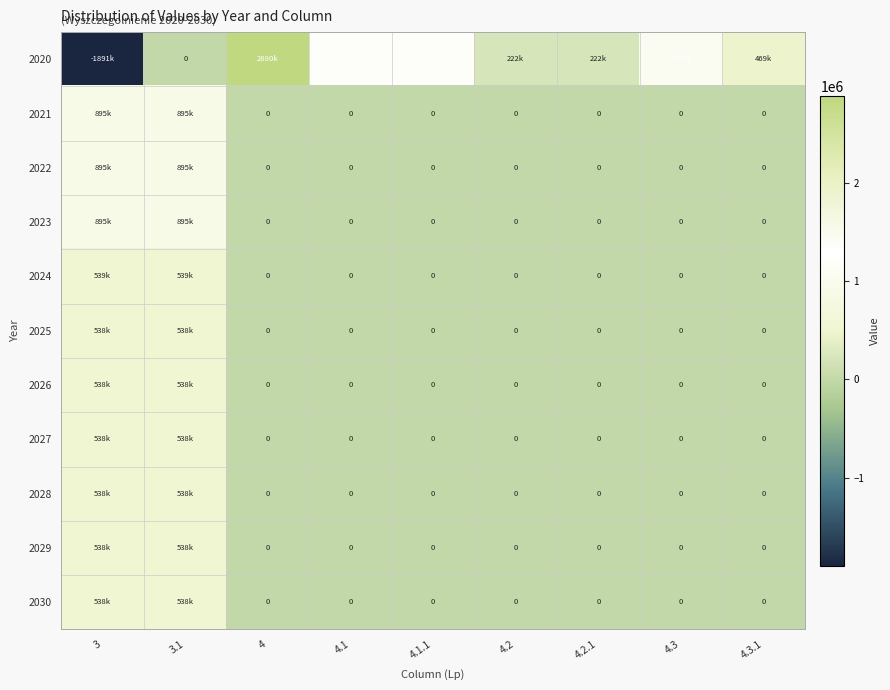

Between 4.3.1 and 4.2, which is larger?

4.3.1